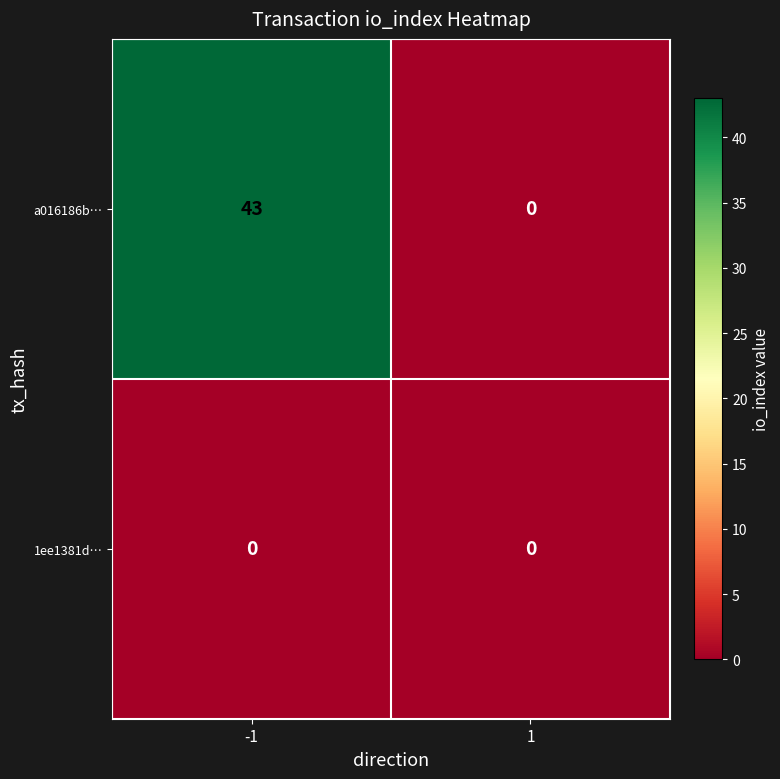

True or false: a016186b… has a value of 0 at 1.

True